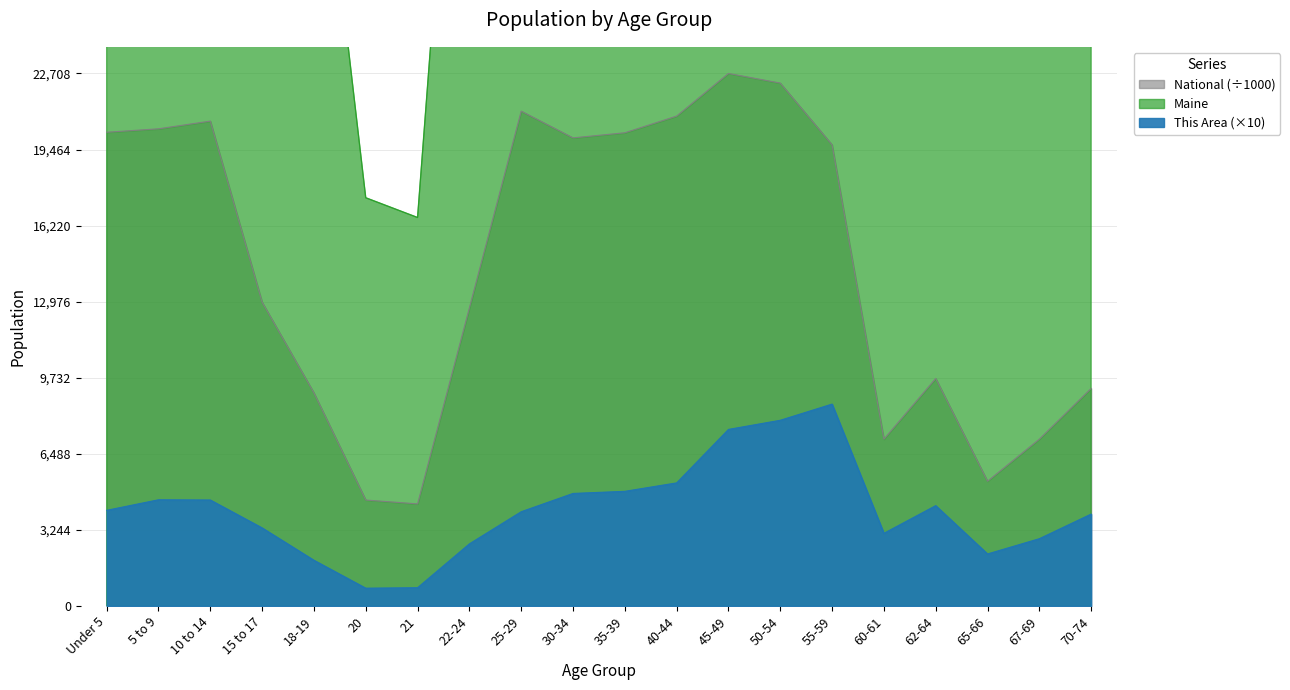

How many categories are shown in the chart?

20